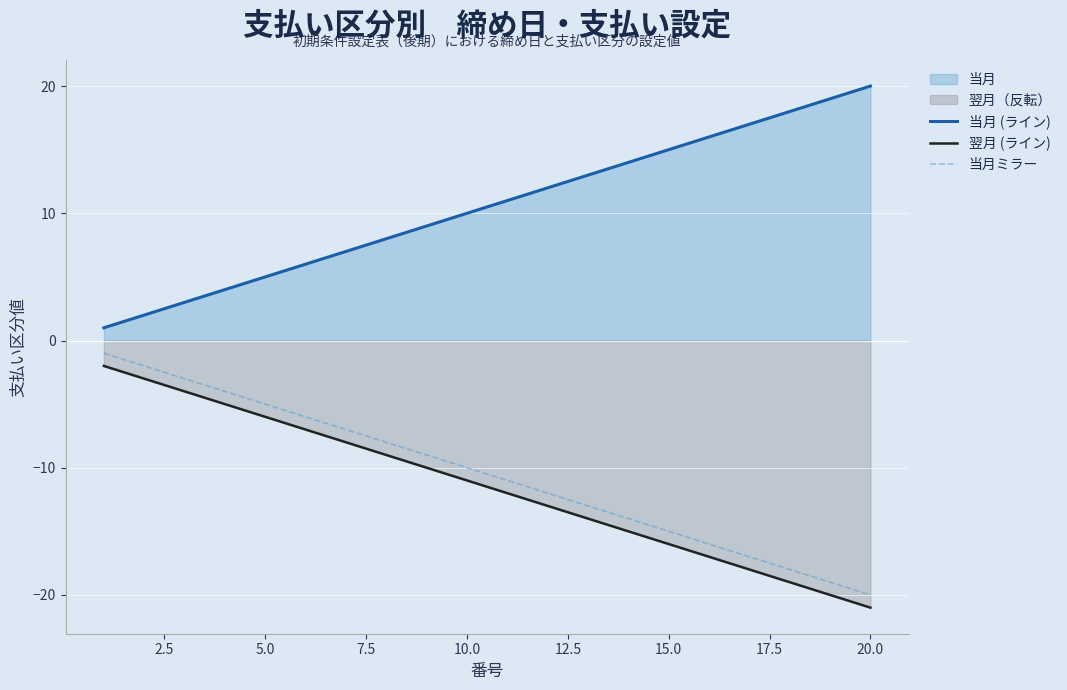

Which series has the widest spread of values?

当月 (ライン)